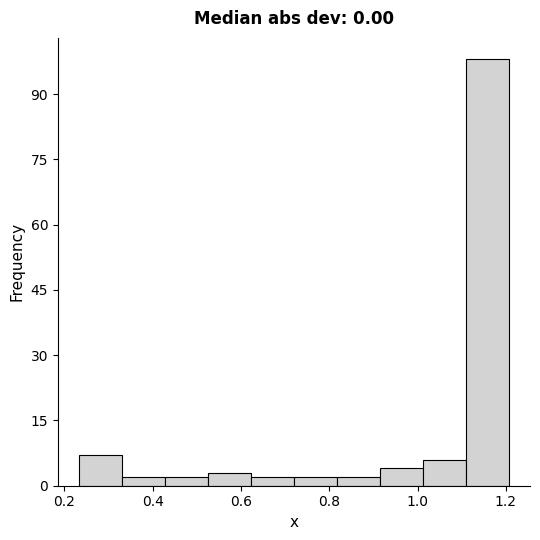

Reading left to right, list every bar in this chart as the range it spans on the x-axis followed by its height. Neither the bar edges nor the heights are printed on the chart, so give them approximately, as read against the axes.

0.24 to 0.34: 8
0.34 to 0.42: 2
0.42 to 0.52: 2
0.52 to 0.62: 4
0.62 to 0.72: 2
0.72 to 0.82: 2
0.82 to 0.92: 2
0.92 to 1.02: 4
1.02 to 1.10: 6
1.10 to 1.20: 98